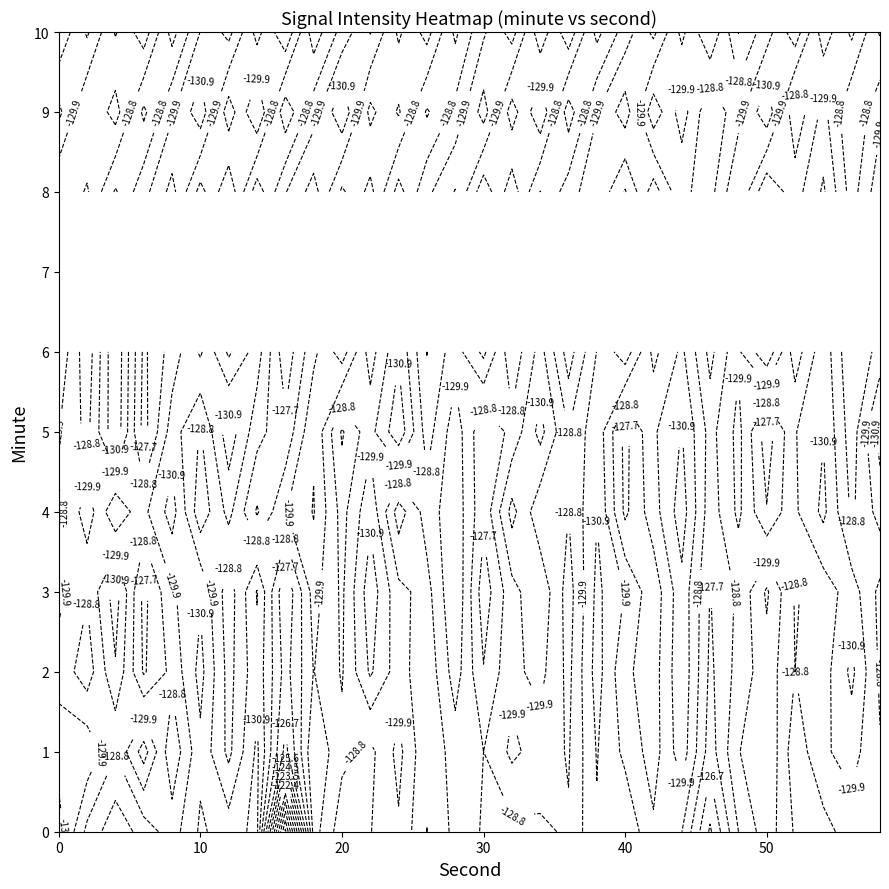

What is the highest value of the 1 series?

-126.3